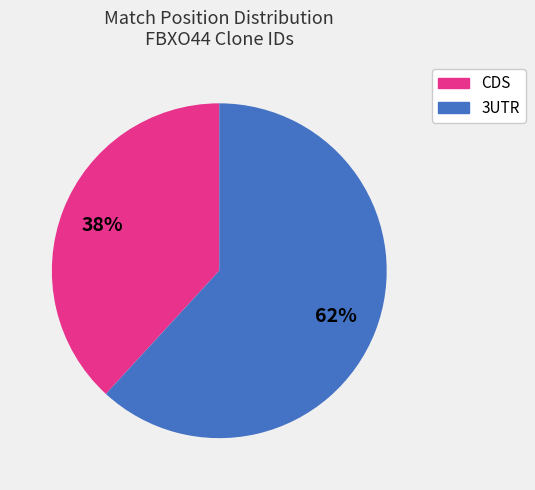

True or false: 3UTR accounts for 50% of the total.

False